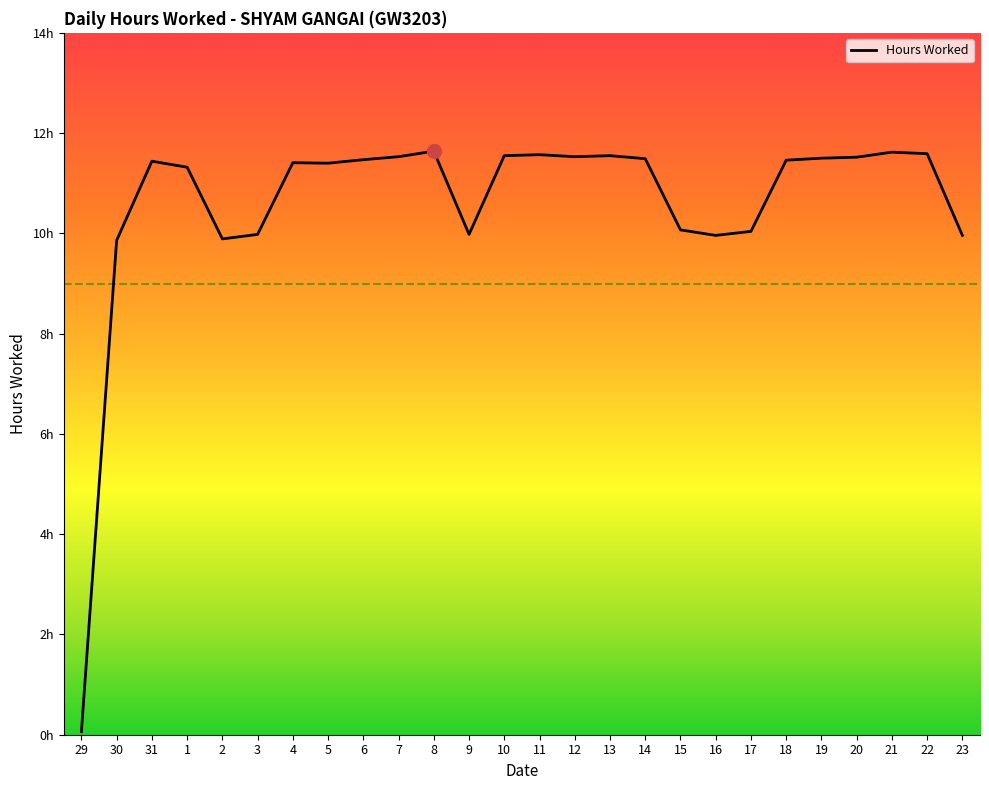

What is the smallest value displayed?

0.1